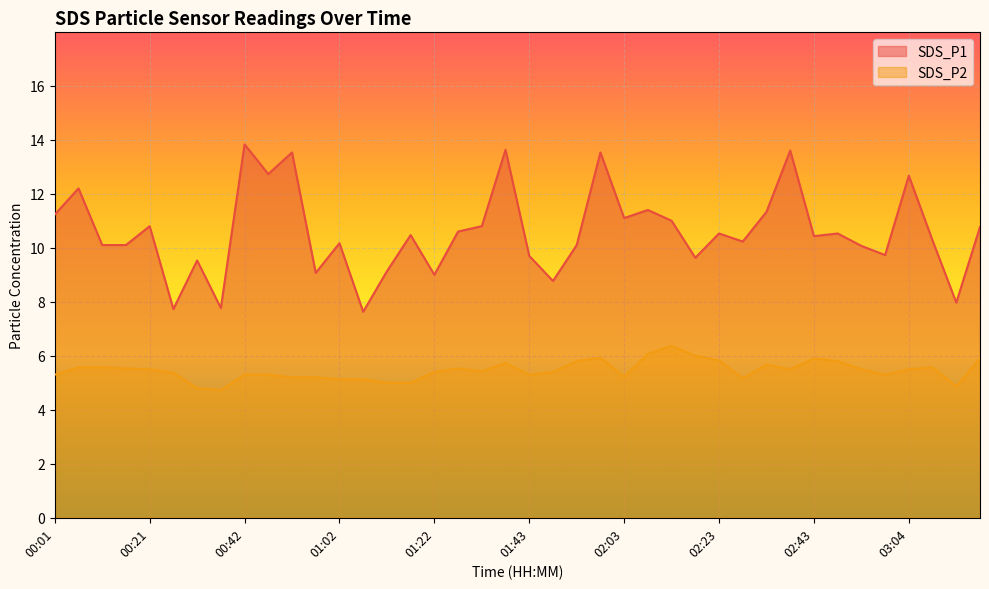

How many data points does each series have?

40